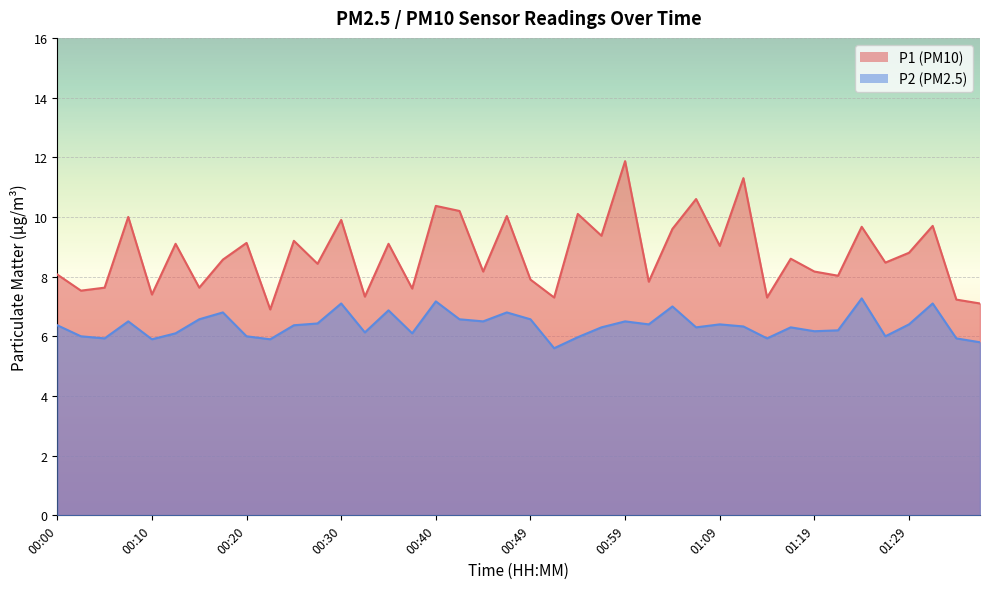

Where is the first local minimum for P1?

00:03